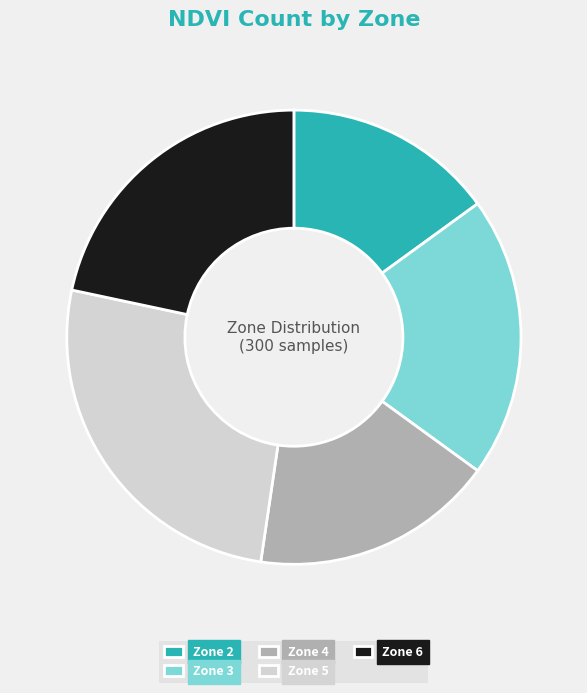

True or false: Zone 3 accounts for 20% of the total.

True